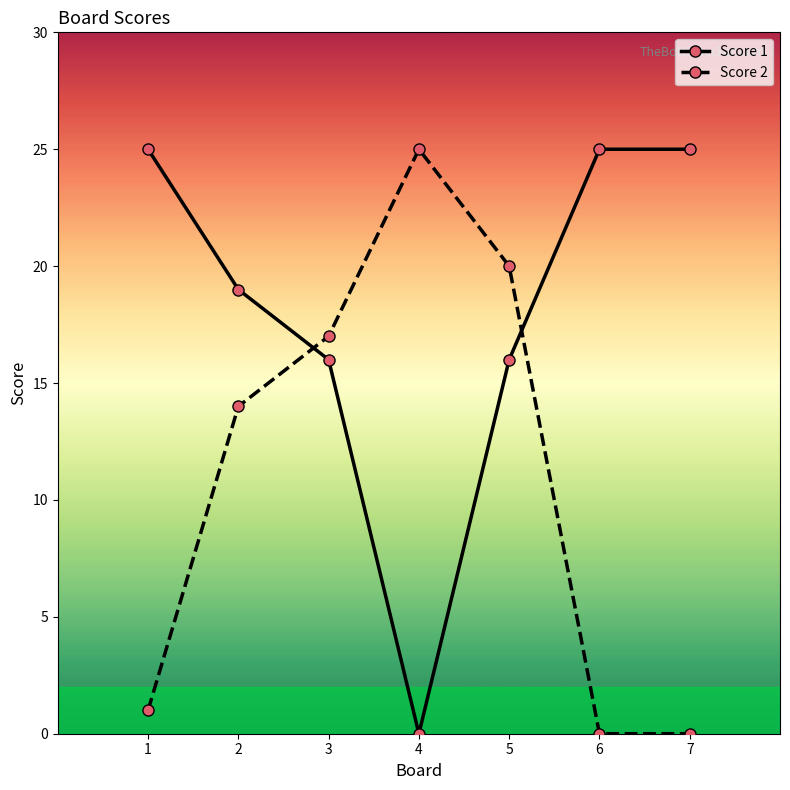

After their last crossing, which series has the higher values: Score 2 or Score 1?

Score 1